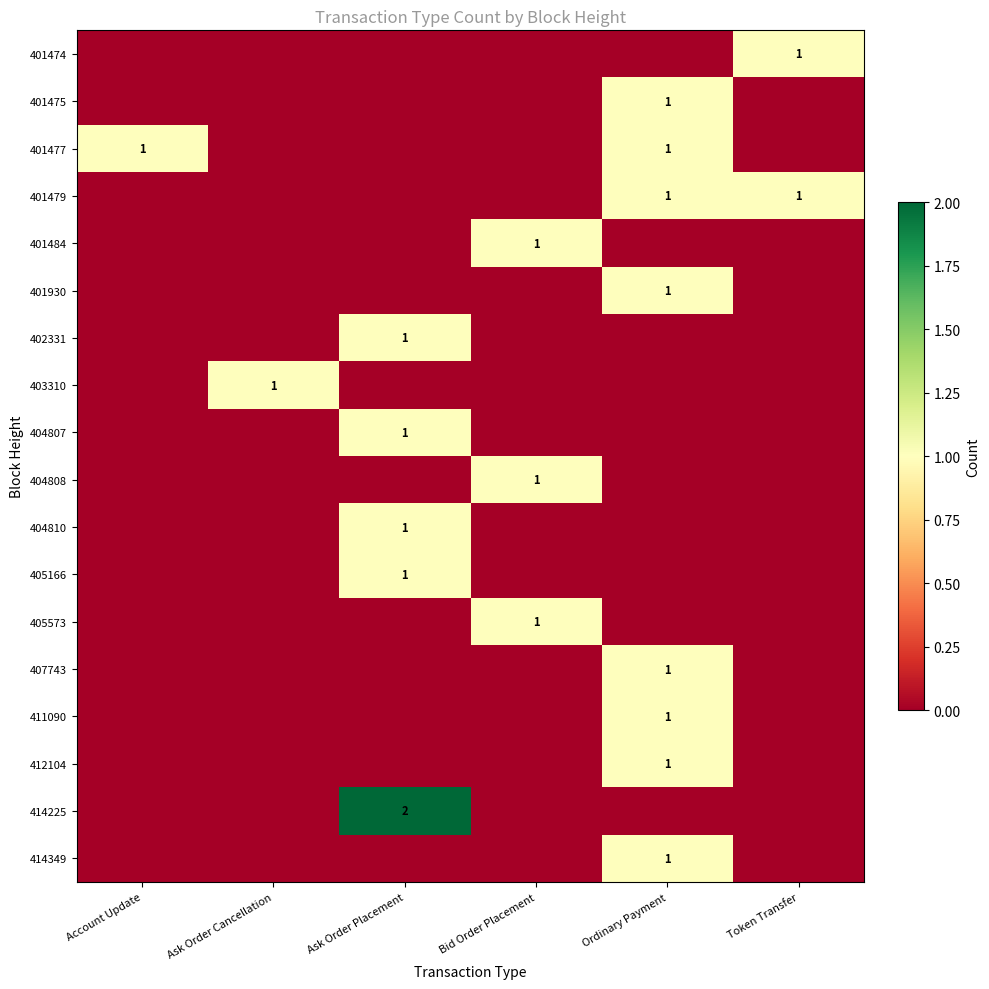

How many distinct data groups are displayed?

18